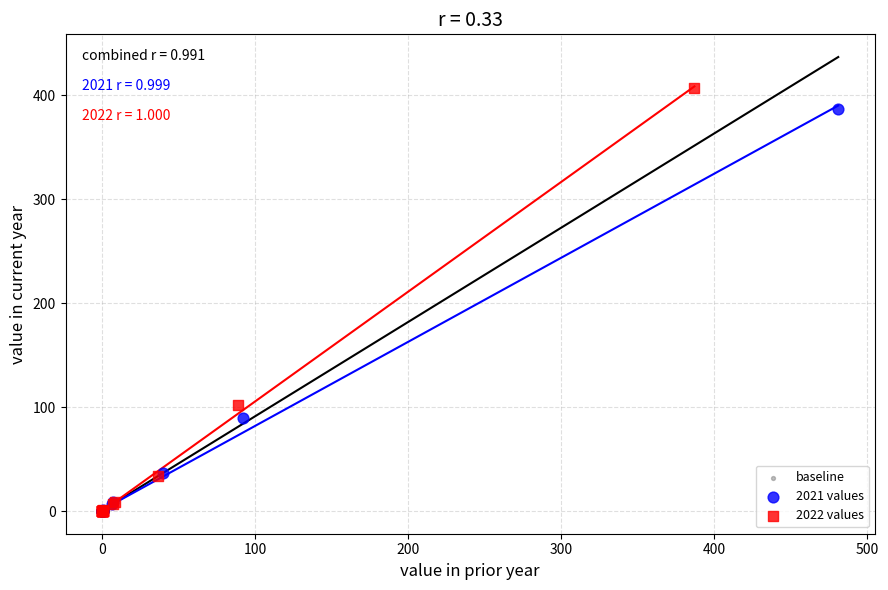

Which series has the widest spread of Y values?

2022 values